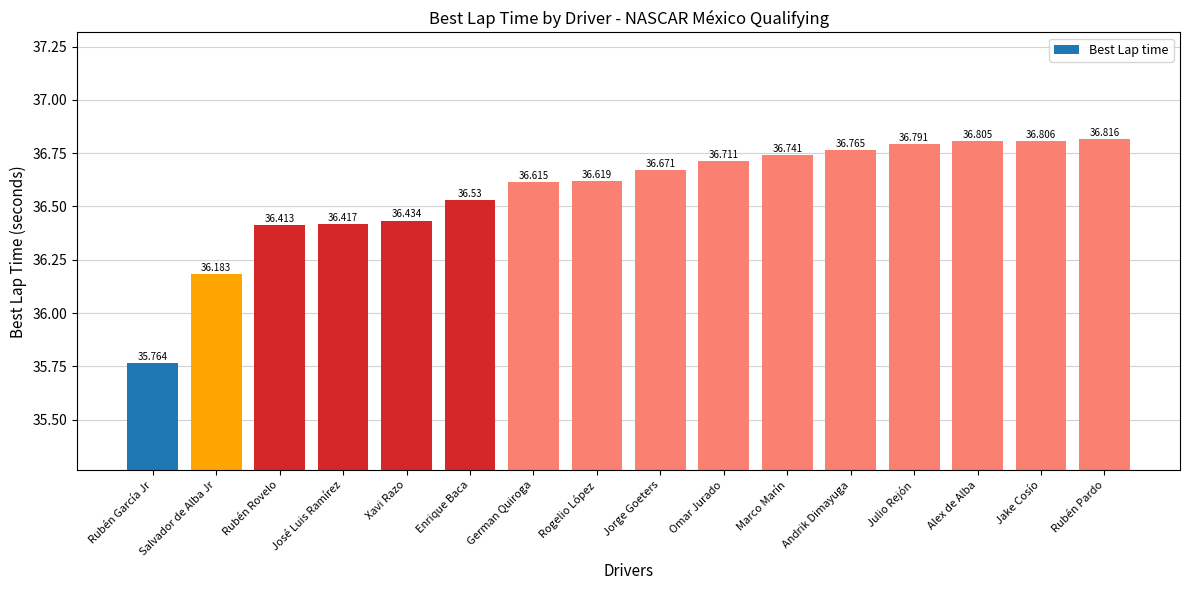

The chart shows a value of 36.8 at Jake Cosío. True or false?

True